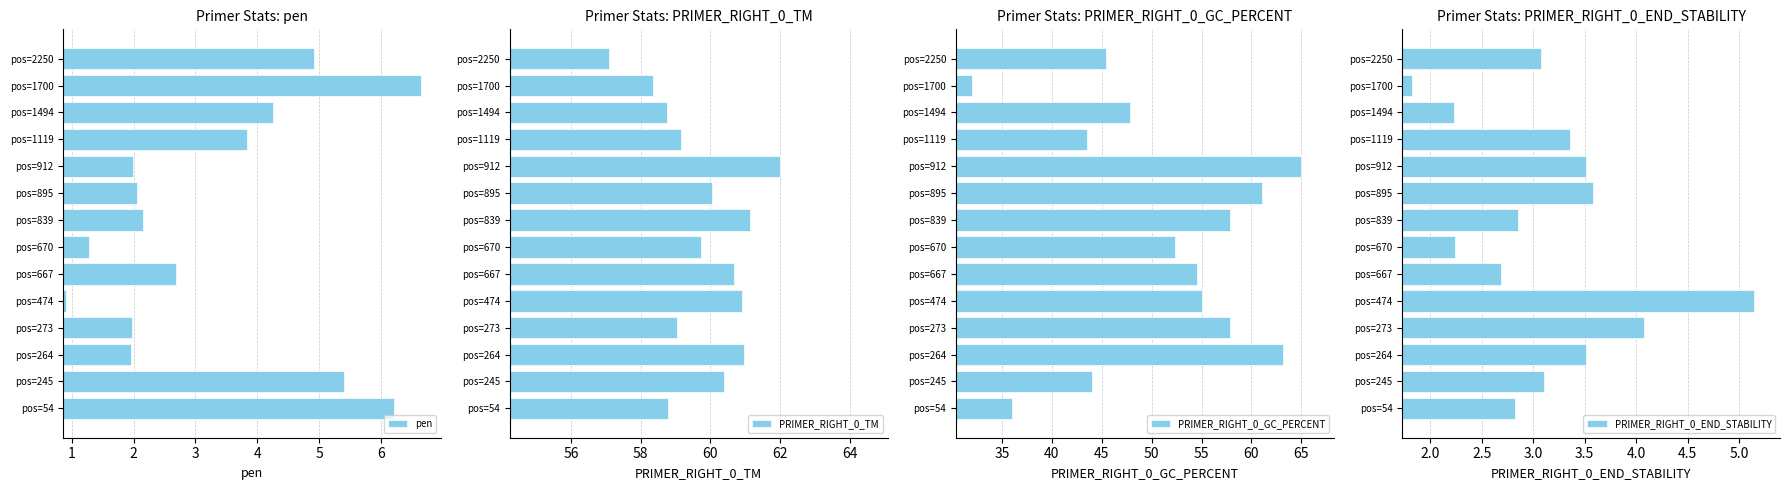

Which category has the highest value in the pen series?

pos=1700